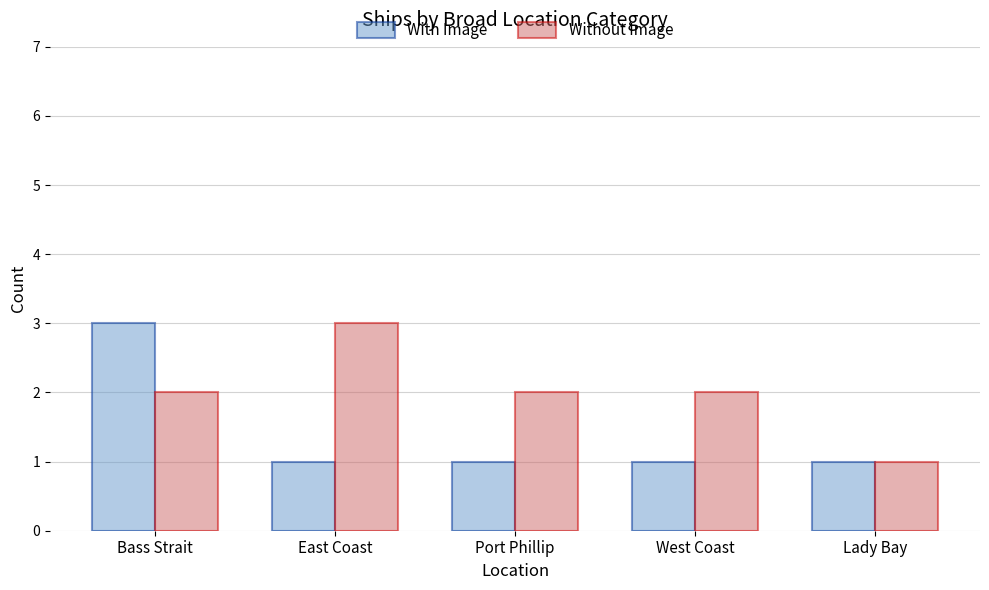

Reading right to left, extract all data points from this chart.

With Image: Lady Bay=1	West Coast=1	Port Phillip=1	East Coast=1	Bass Strait=3
Without Image: Lady Bay=1	West Coast=2	Port Phillip=2	East Coast=3	Bass Strait=2